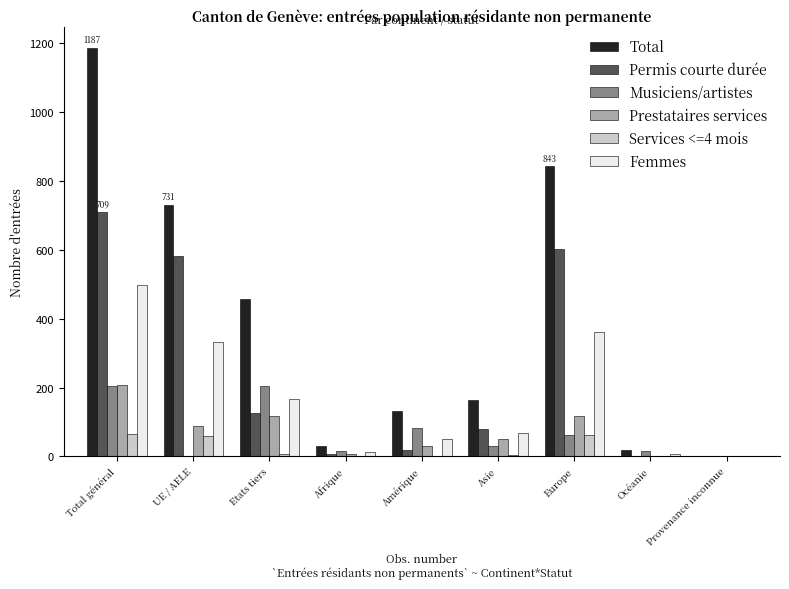

How many groups of bars are there?

9